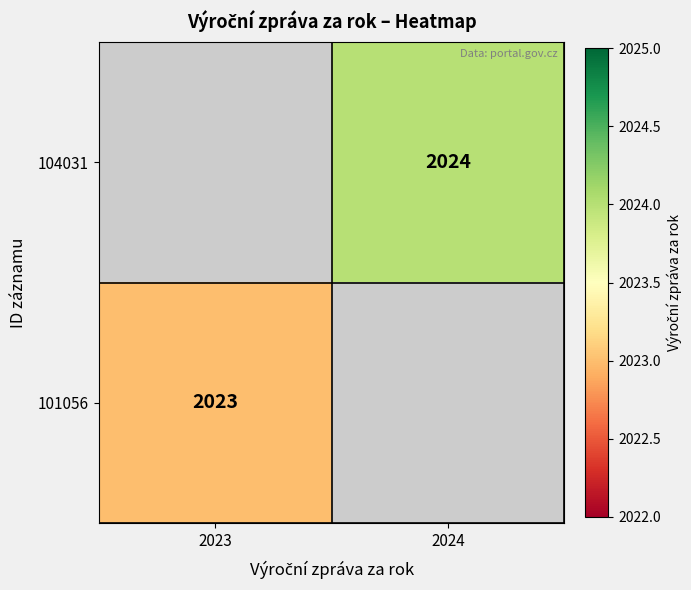

The value of 101056 at 2023 is 2023. True or false?

True